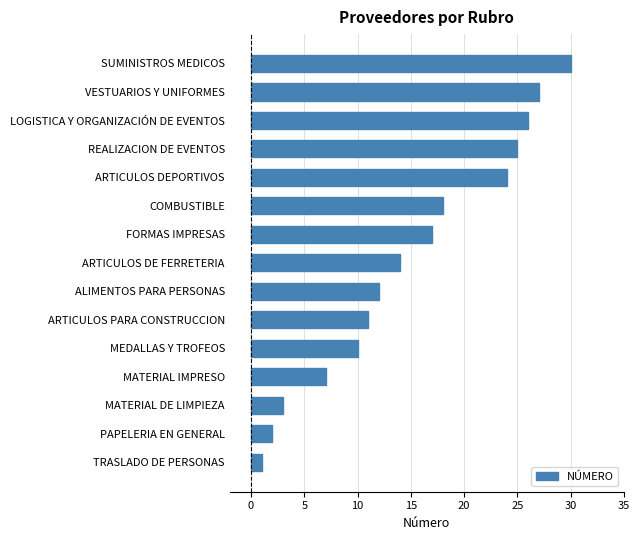

Reading top to bottom, what are all the values shown in this chart?

SUMINISTROS MEDICOS=30	VESTUARIOS Y UNIFORMES=27	LOGISTICA Y ORGANIZACIÓN DE EVENTOS=26	REALIZACION DE EVENTOS=25	ARTICULOS DEPORTIVOS=24	COMBUSTIBLE=18	FORMAS IMPRESAS=17	ARTICULOS DE FERRETERIA=14	ALIMENTOS PARA PERSONAS=12	ARTICULOS PARA CONSTRUCCION=11	MEDALLAS Y TROFEOS=10	MATERIAL IMPRESO=7	MATERIAL DE LIMPIEZA=3	PAPELERIA EN GENERAL=2	TRASLADO DE PERSONAS=1